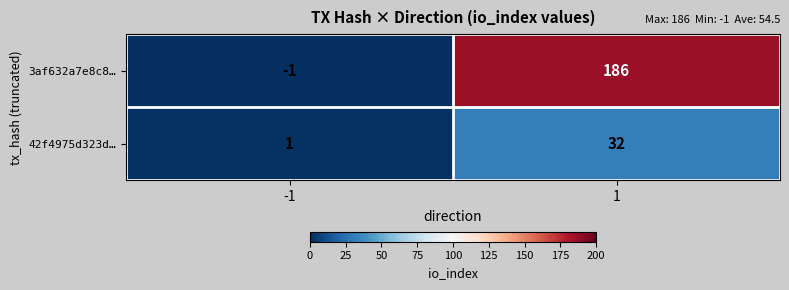

What is the difference between the 42f4975d323d… values at -1 and 1?

31